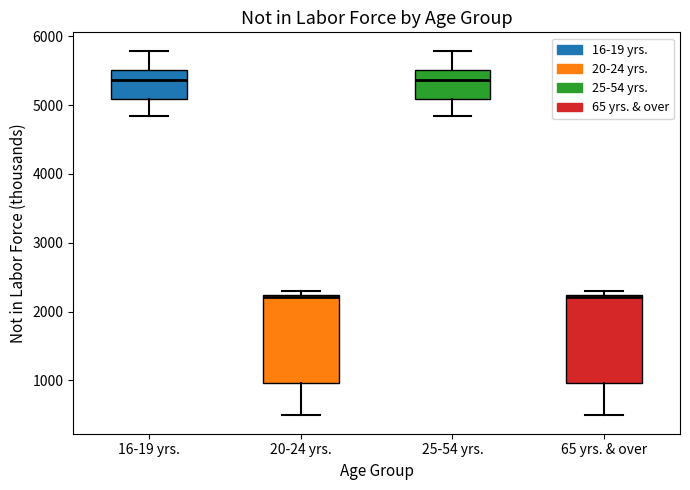

Where does the lower whisker of the box for 65 yrs. & over end on the y-axis? The values are not printed on the chart, so give them approximately, as read against the axis.

500